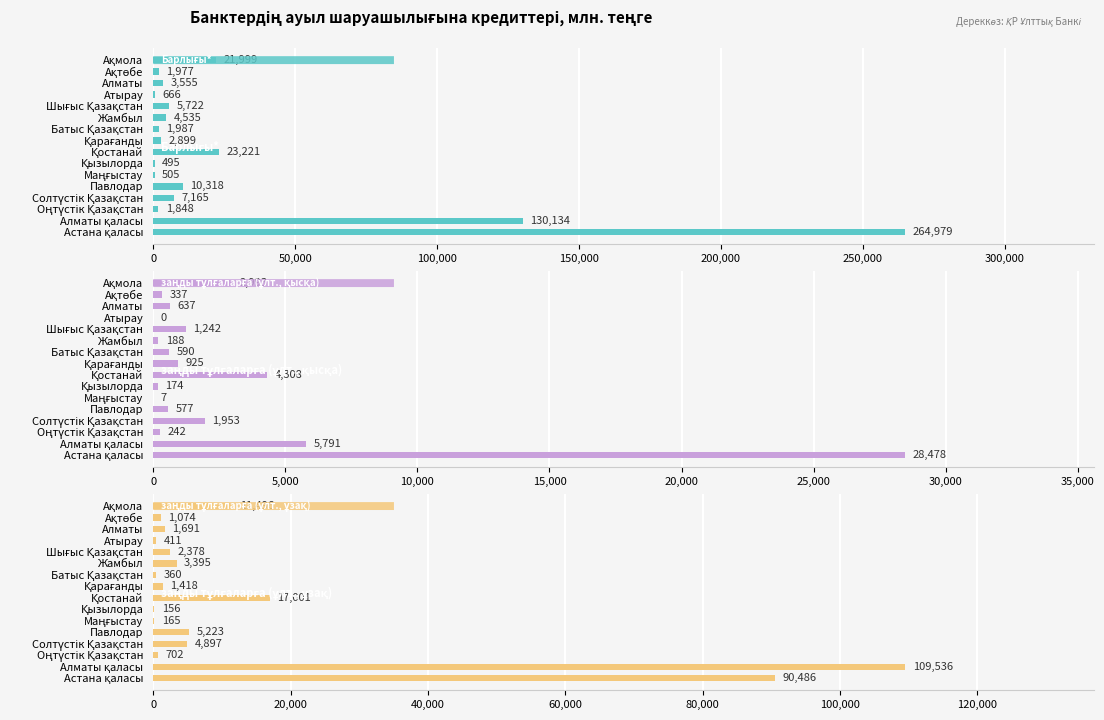

Reading left to right, list all the values displayed in this chart.

Барлығы*: 21999.3	1976.9	3554.9	665.5	5722.1	4534.5	1986.9	2899.5	23221.0	494.7	505.3	10318.3	7164.6	1847.5	130134.2	264978.5
заңды тұлғаларға (ұлт., қысқа): 2993.2	337.3	637.1	0.0	1242.0	187.8	590.5	925.4	4307.8	174.0	7.0	576.6	1953.4	241.5	5790.6	28477.7
заңды тұлғаларға (ұлт., ұзақ): 11496.4	1073.9	1691.2	411.4	2378.2	3395.1	360.2	1417.7	17001.4	156.2	164.6	5222.8	4897.1	702.5	109536.1	90486.3